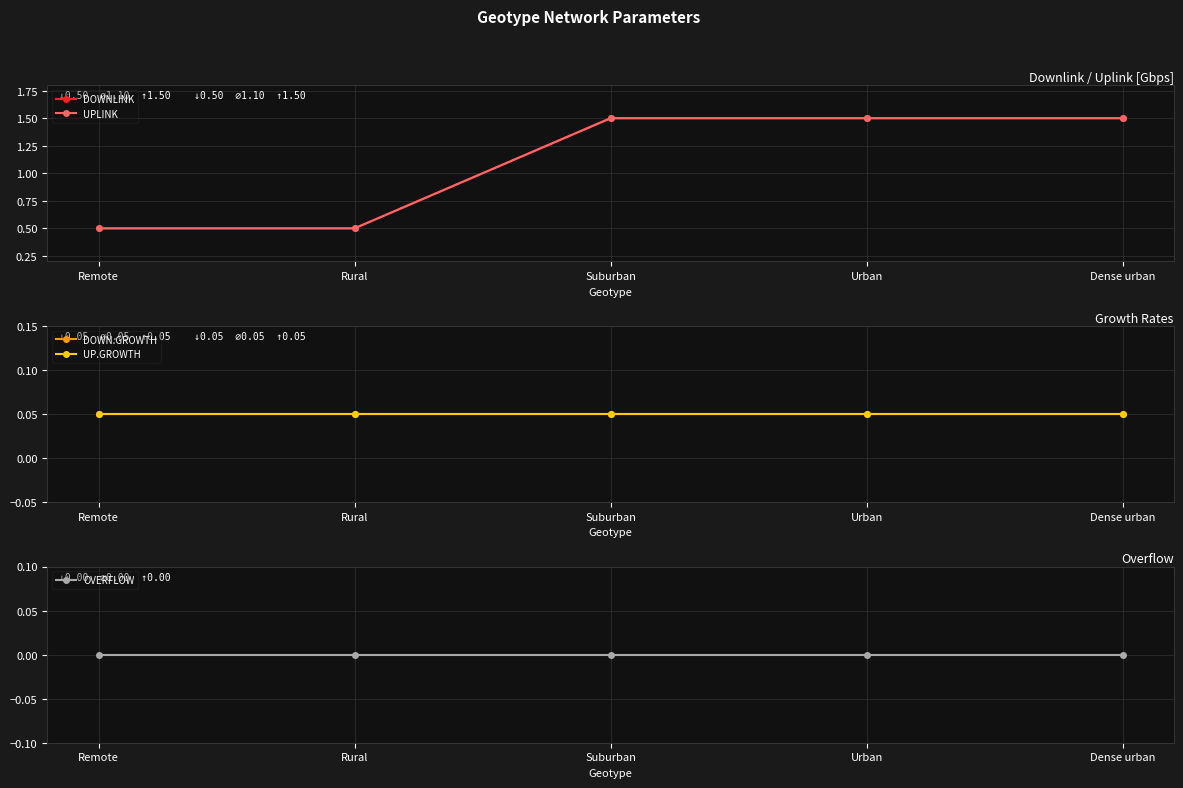

Which series has the largest range (max minus min)?

DOWNLINK